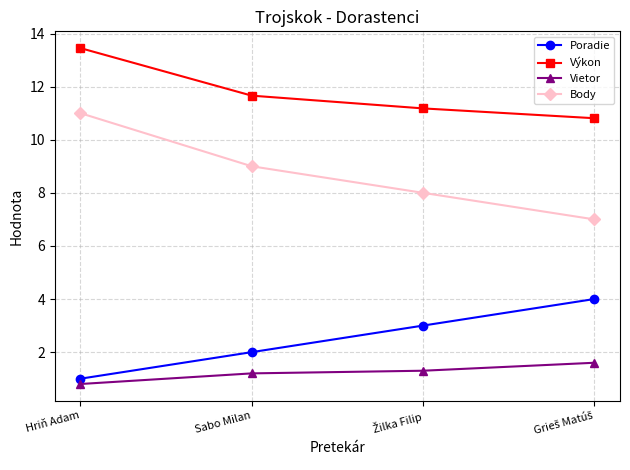

Is it true that Výkon equals 13.4 at Hriň Adam?

True